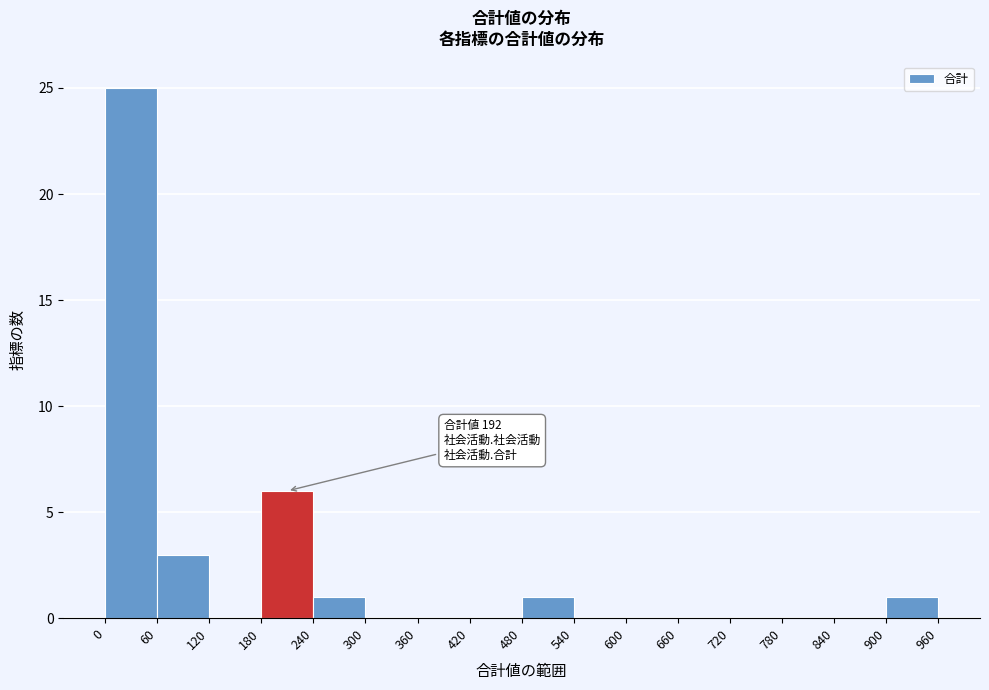

Which range on the x-axis has the tallest bar?

0 to 60